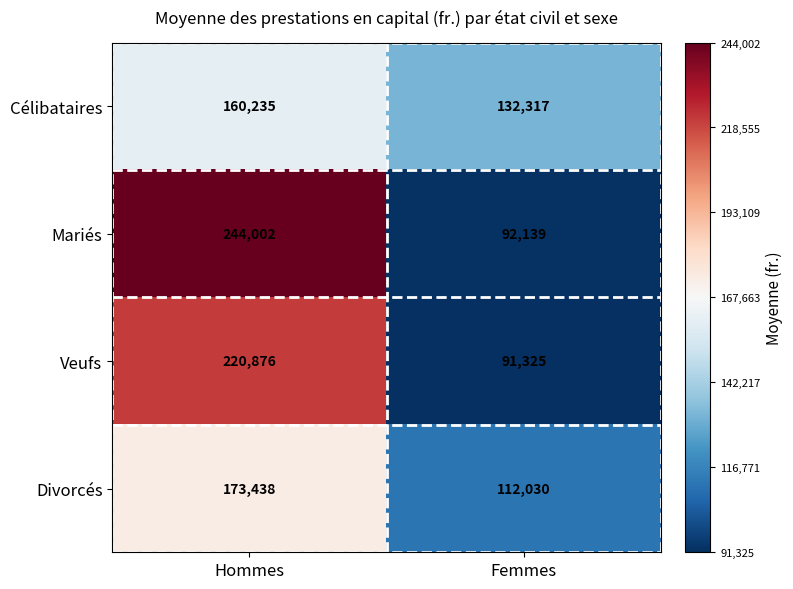

At which label is Veufs closest to 156100?

Femmes